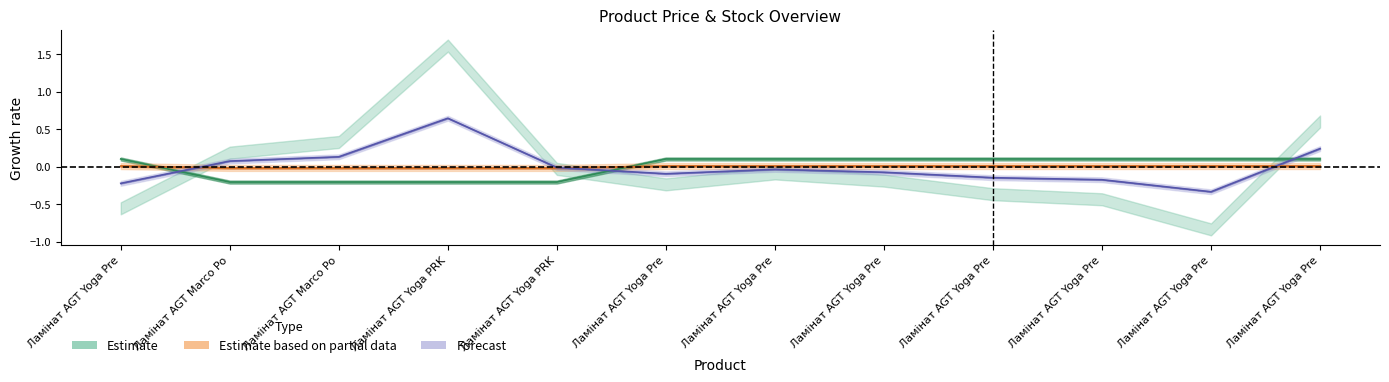

How many categories are shown in the chart?

12